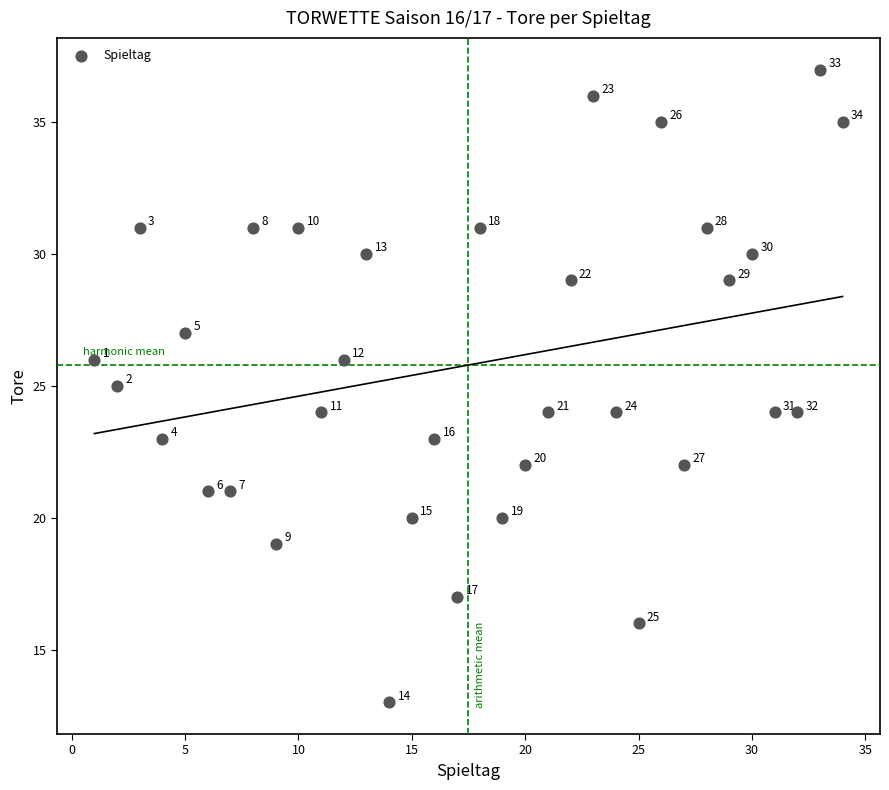

What is the range of Y values (max minus min)?

24